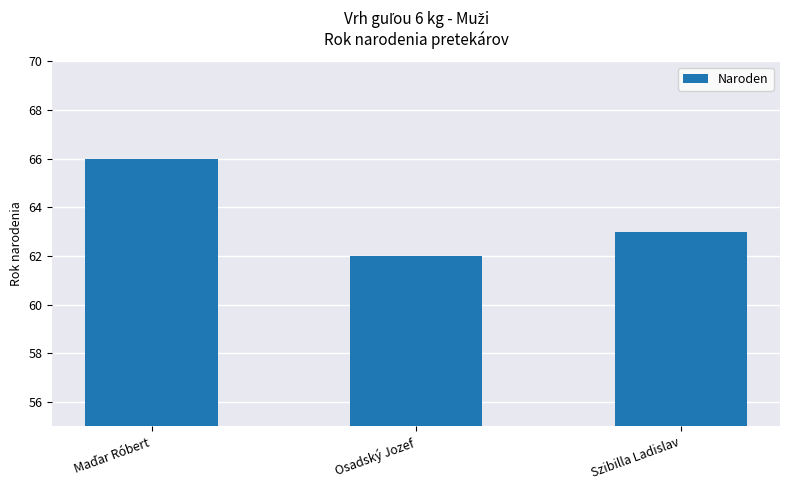

What is the change in value from Osadský Jozef to Szibilla Ladislav?

+1